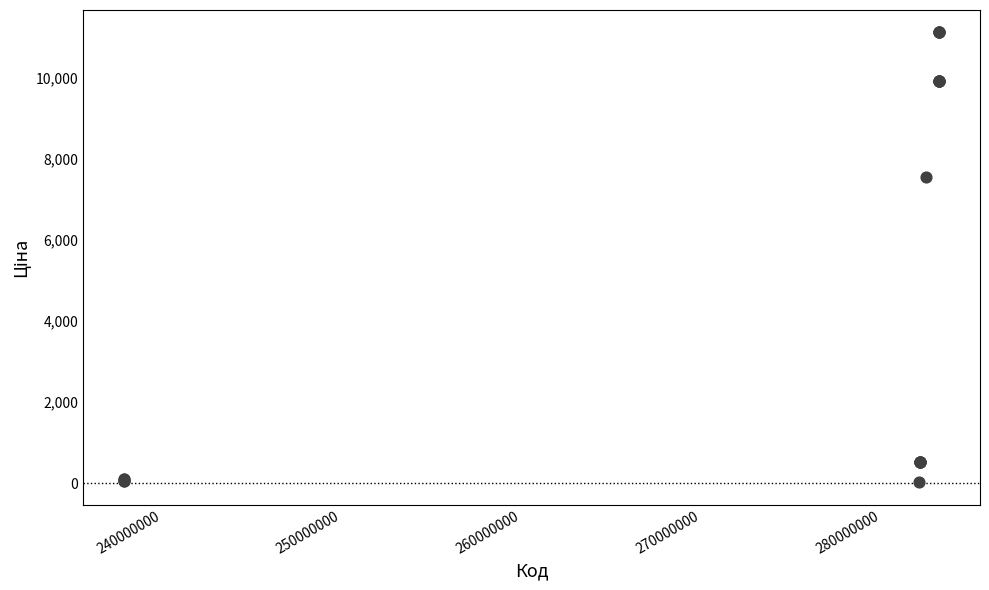

What Y value in the scatter plot is closest to 5572?

7545.9